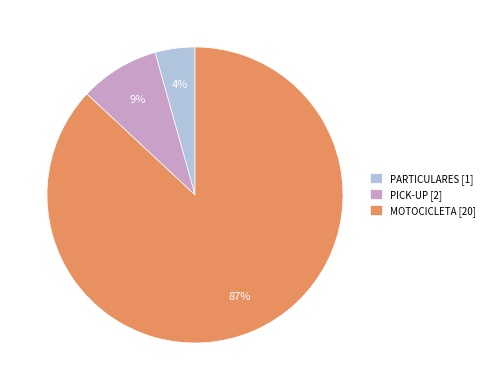

Which slice represents more than half of the pie?

MOTOCICLETA